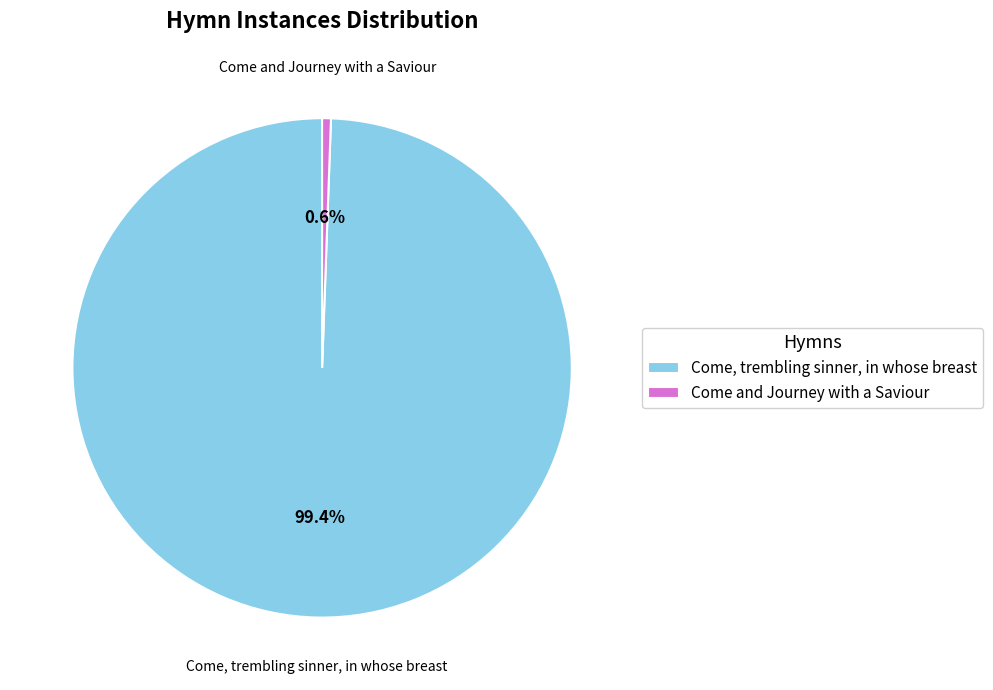

True or false: Come, trembling sinner, in whose breast accounts for 89% of the total.

False